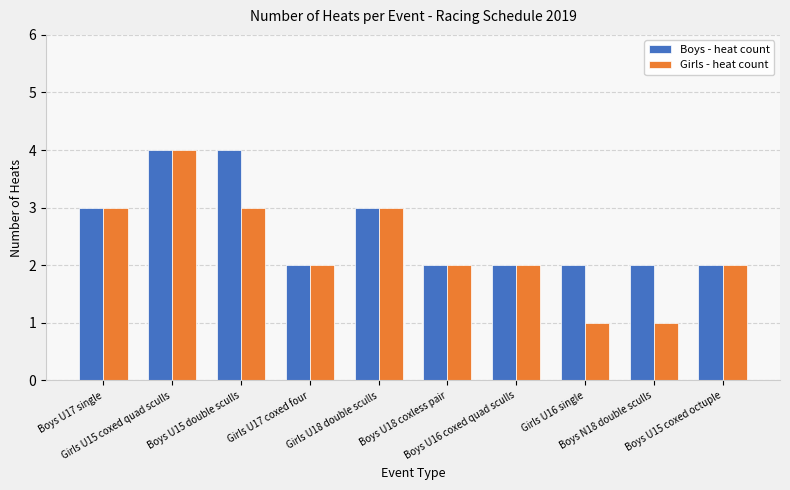

The Girls - heat count series shows 2 at Boys U16 coxed quad sculls. True or false?

True